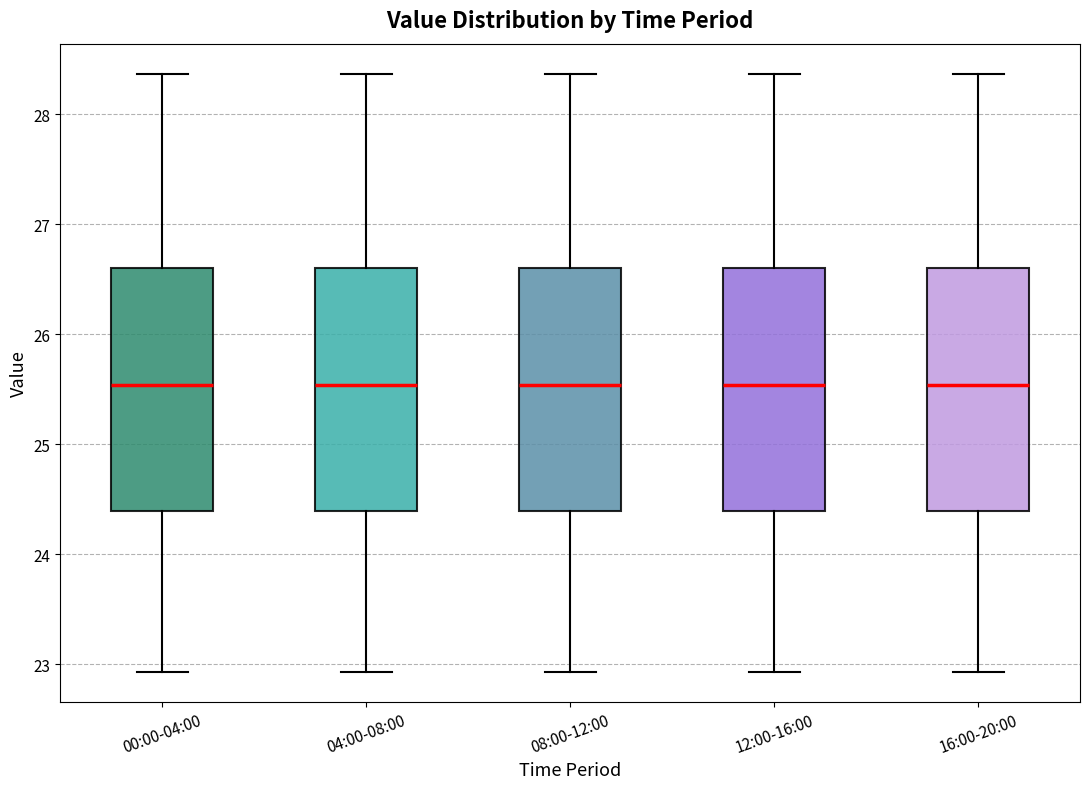

Where is the upper edge of the box for 12:00-16:00 on the y-axis? The values are not printed on the chart, so give them approximately, as read against the axis.

26.6